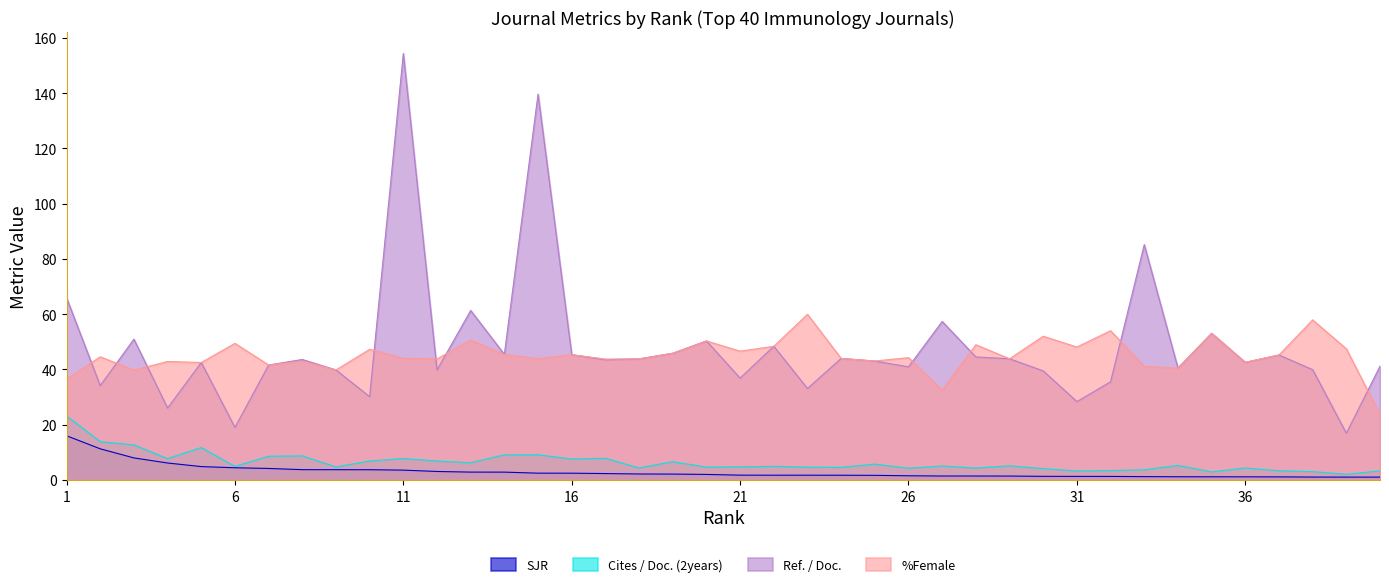

What is the difference between the highest and lowest values at 9?

36.1